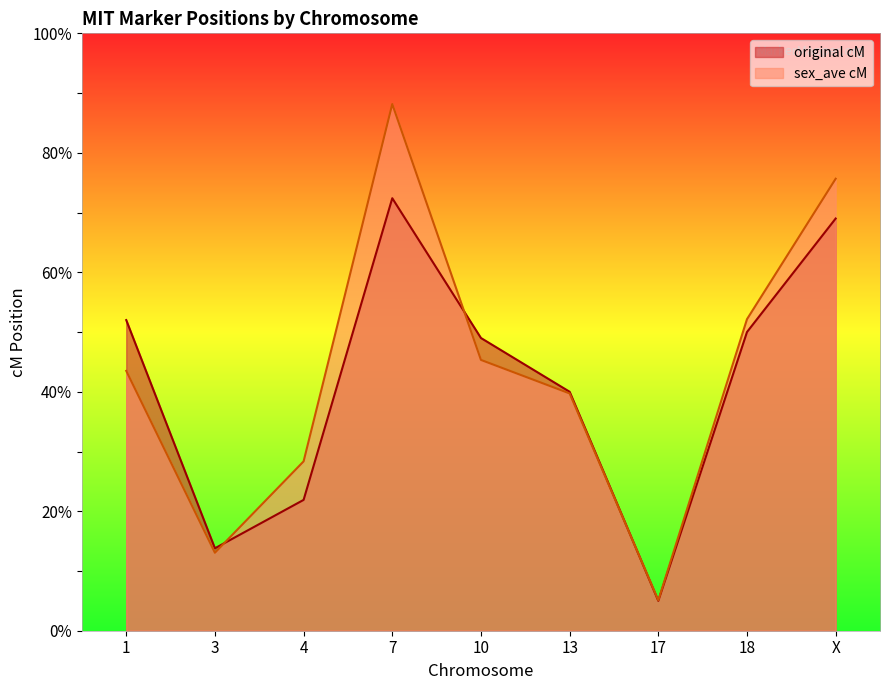

Read the sex_ave cM value at X.

75.7